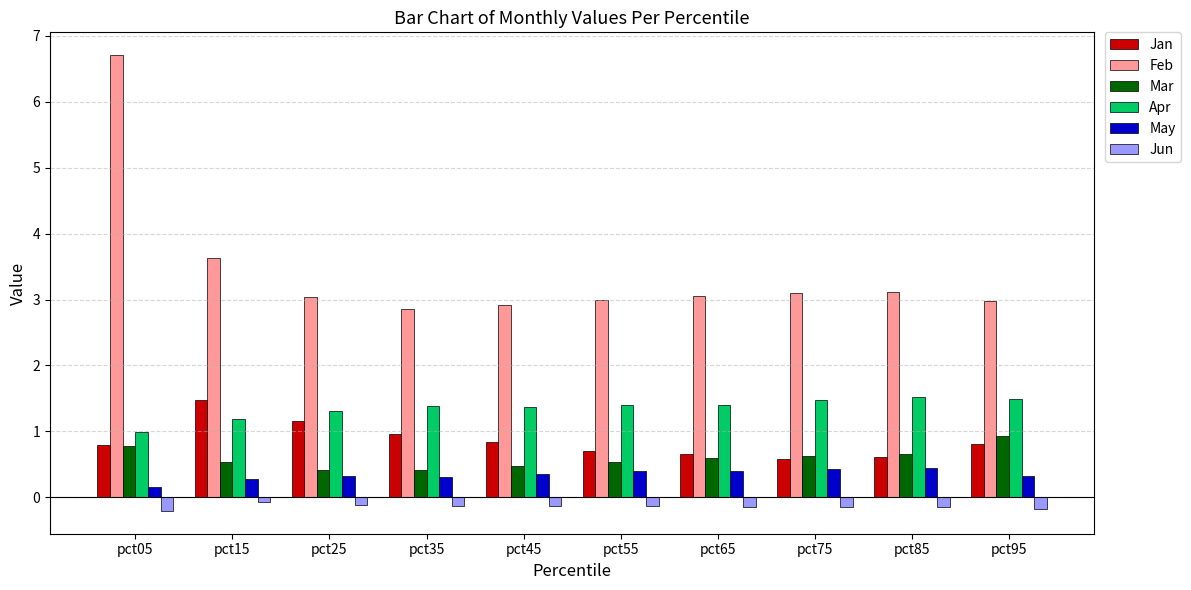

At how many categories does at least one series exceed 1?

10